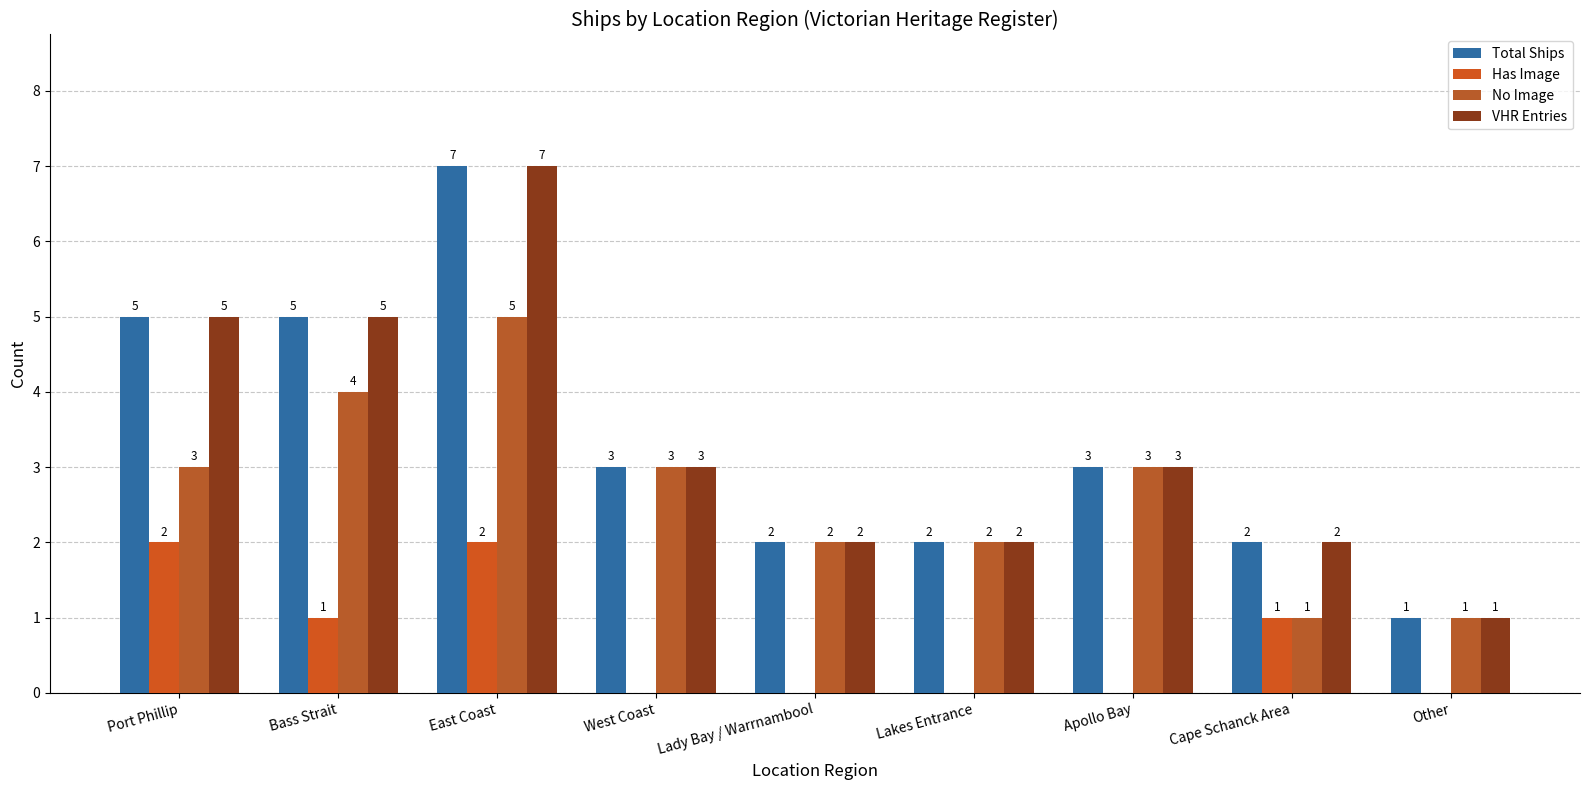

Reading right to left, extract all data points from this chart.

Total Ships: Other=1	Cape Schanck Area=2	Apollo Bay=3	Lakes Entrance=2	Lady Bay / Warrnambool=2	West Coast=3	East Coast=7	Bass Strait=5	Port Phillip=5
Has Image: Other=0	Cape Schanck Area=1	Apollo Bay=0	Lakes Entrance=0	Lady Bay / Warrnambool=0	West Coast=0	East Coast=2	Bass Strait=1	Port Phillip=2
No Image: Other=1	Cape Schanck Area=1	Apollo Bay=3	Lakes Entrance=2	Lady Bay / Warrnambool=2	West Coast=3	East Coast=5	Bass Strait=4	Port Phillip=3
VHR Entries: Other=1	Cape Schanck Area=2	Apollo Bay=3	Lakes Entrance=2	Lady Bay / Warrnambool=2	West Coast=3	East Coast=7	Bass Strait=5	Port Phillip=5